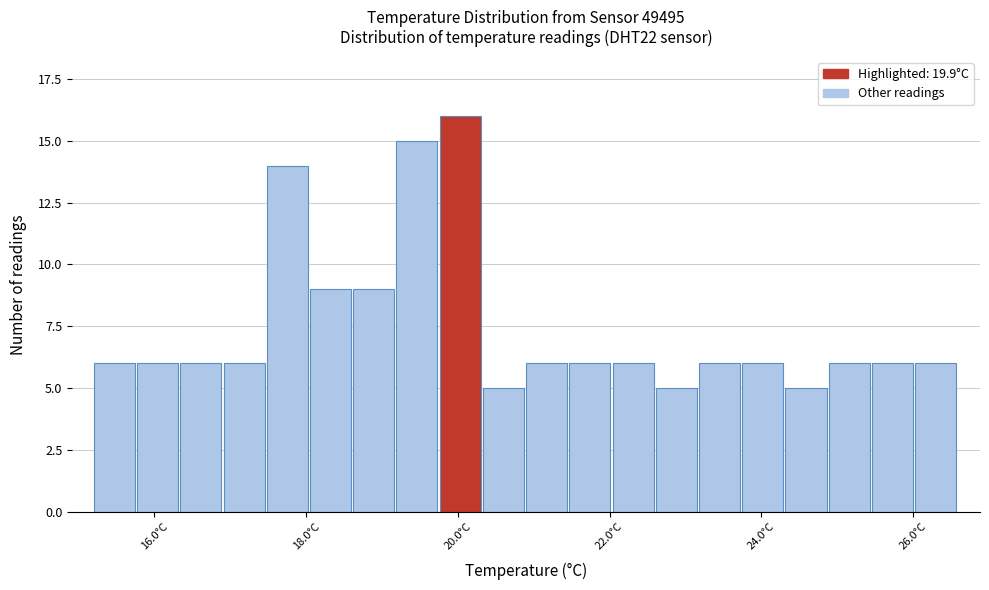

Read against the x-axis, roughly where is the centre of the tallest bar?

20.0